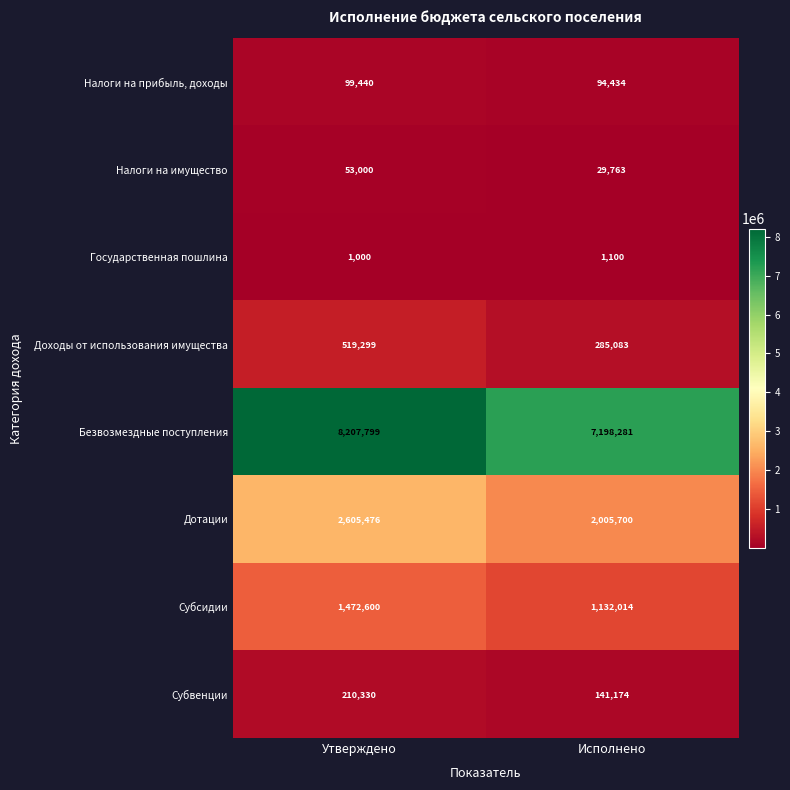

Reading right to left, transcribe all the data shown in this chart.

Налоги на прибыль, доходы: 94434	99440
Налоги на имущество: 29763	53000
Государственная пошлина: 1100	1000
Доходы от использования имущества: 285083	519299
Безвозмездные поступления: 7198281	8207799
Дотации: 2005700	2605476
Субсидии: 1132014	1472600
Субвенции: 141174	210330